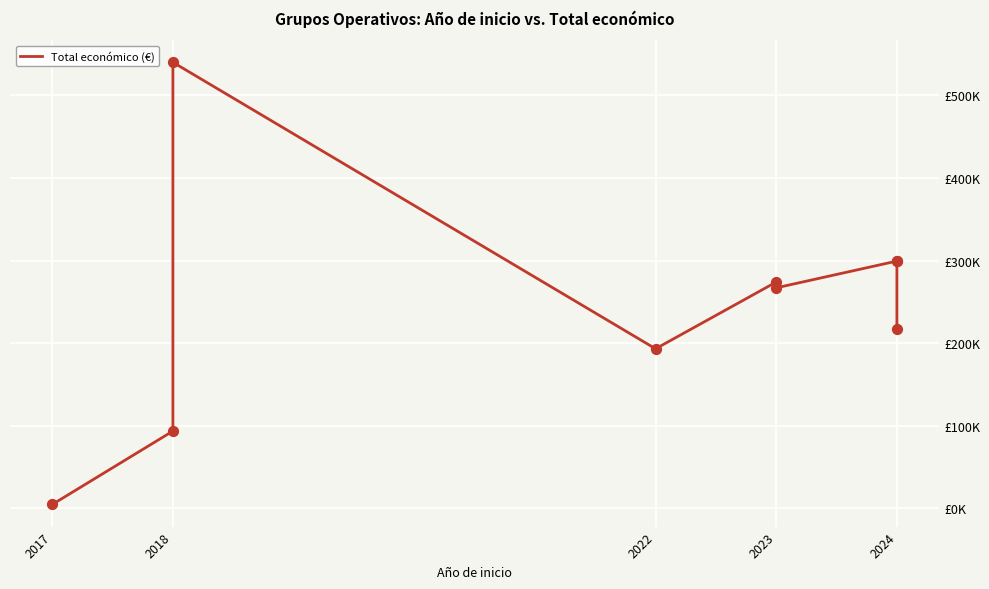

What is the change in value from 2017 to 2024?

+295353